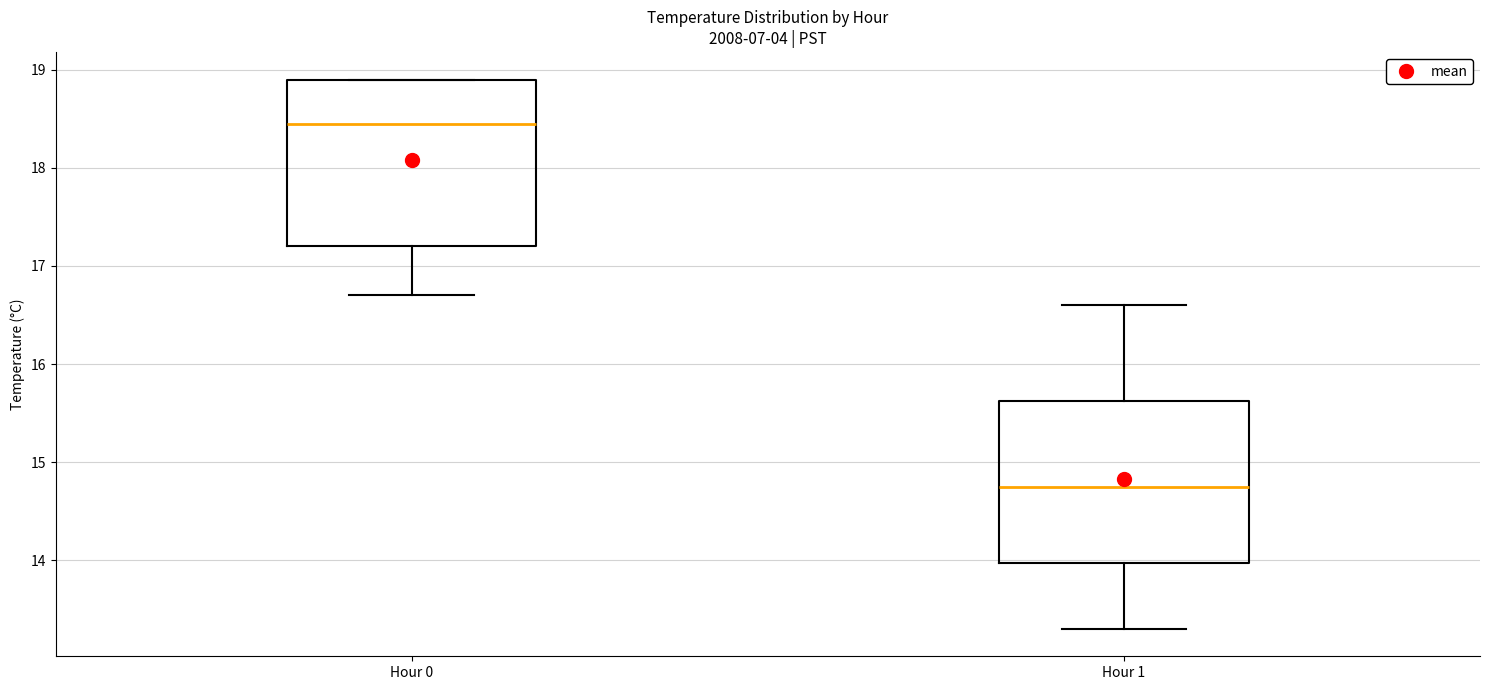

Which box's median line is the highest?

Hour 0